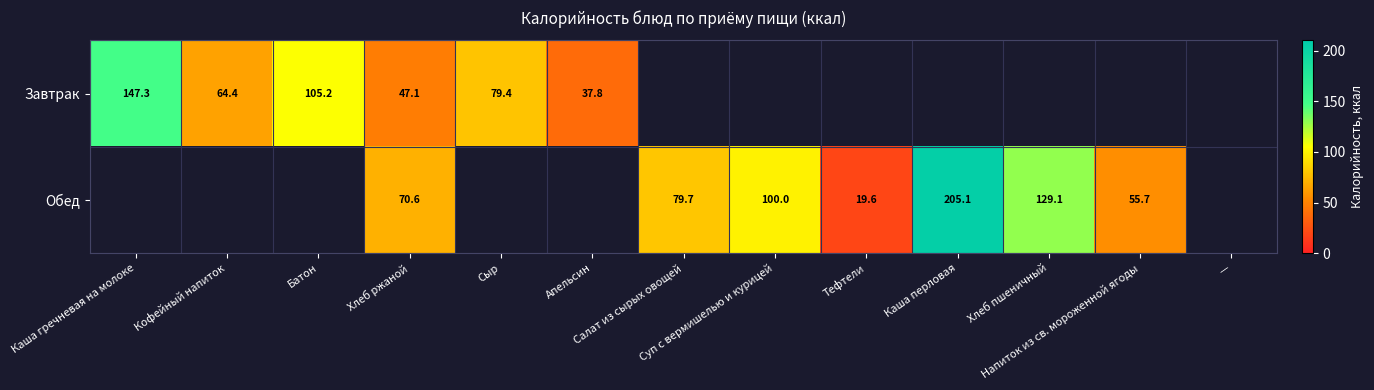

At how many categories does at least one series exceed 141?

2